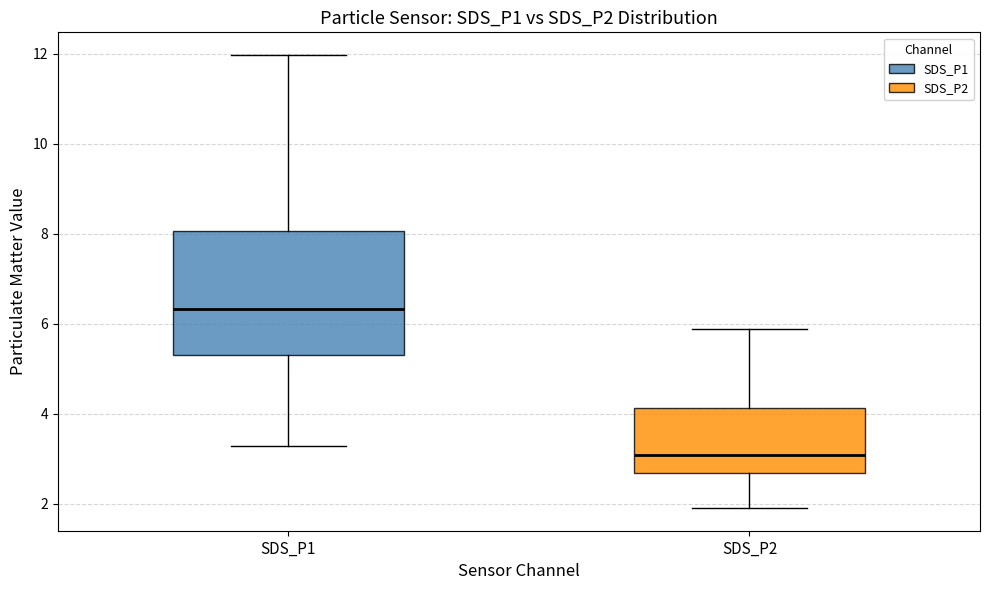

Reading left to right, read every box against the y-axis: the position of its median line, the range the box covers, and the ends of its whiskers. The values are not printed on the chart, so give them approximately, as read against the axis.

SDS_P1: median 6.4, box 5.4 to 8.0, whiskers 3.2 to 12.0
SDS_P2: median 3.0, box 2.6 to 4.2, whiskers 2.0 to 5.8